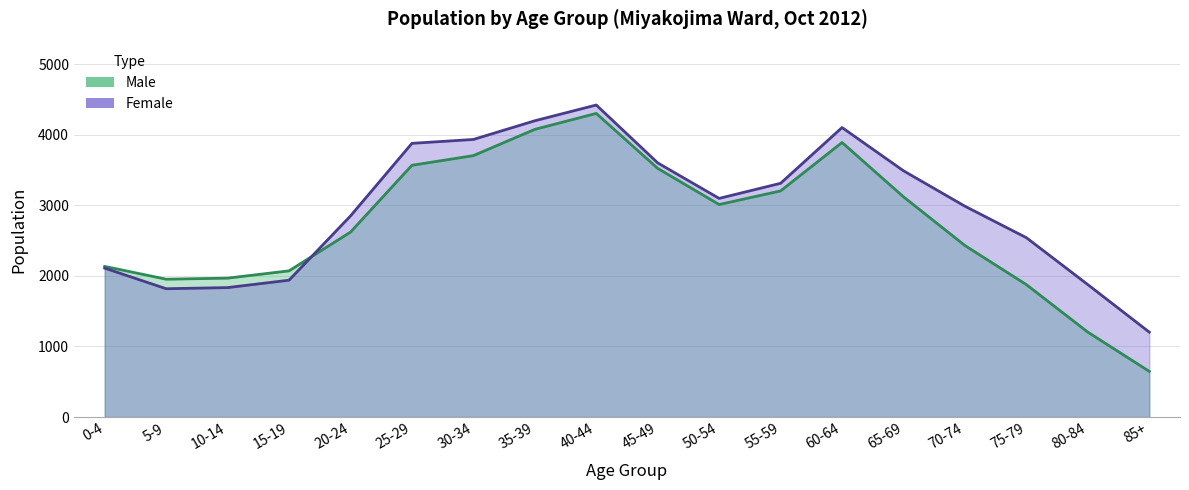

What is the label of the 1st point from the right?

85+